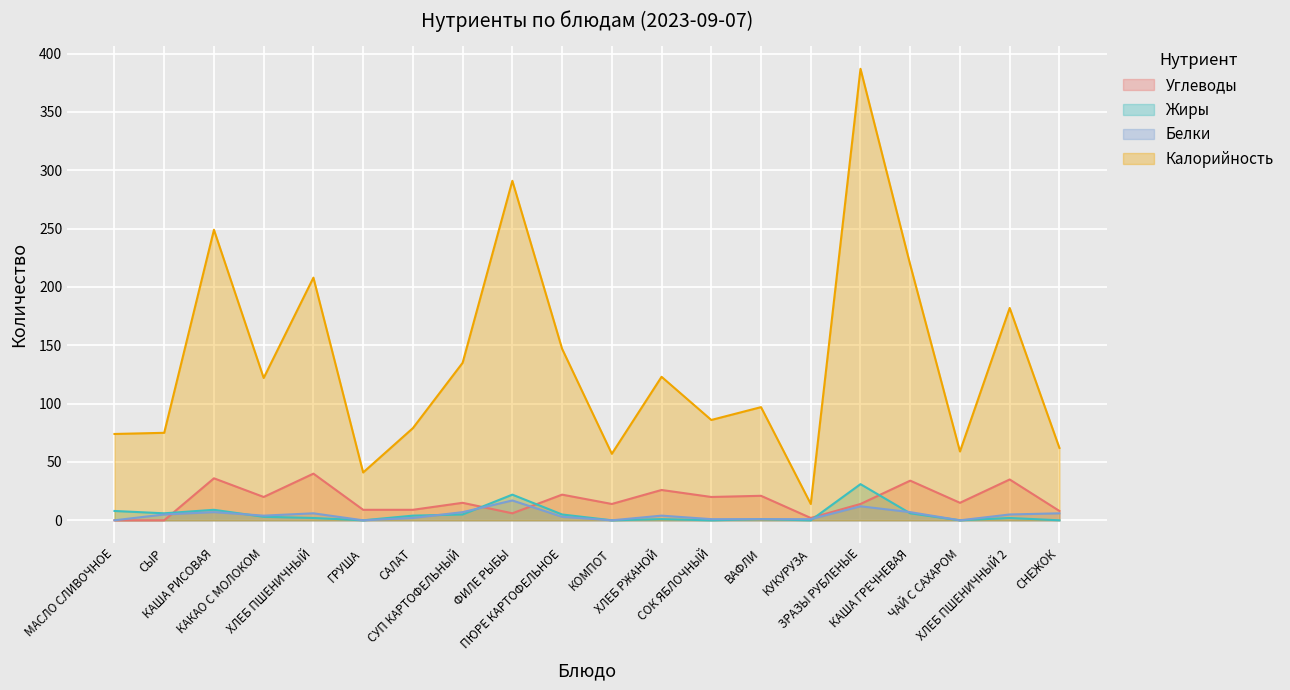

How many positive values does the Углеводы series have?

18